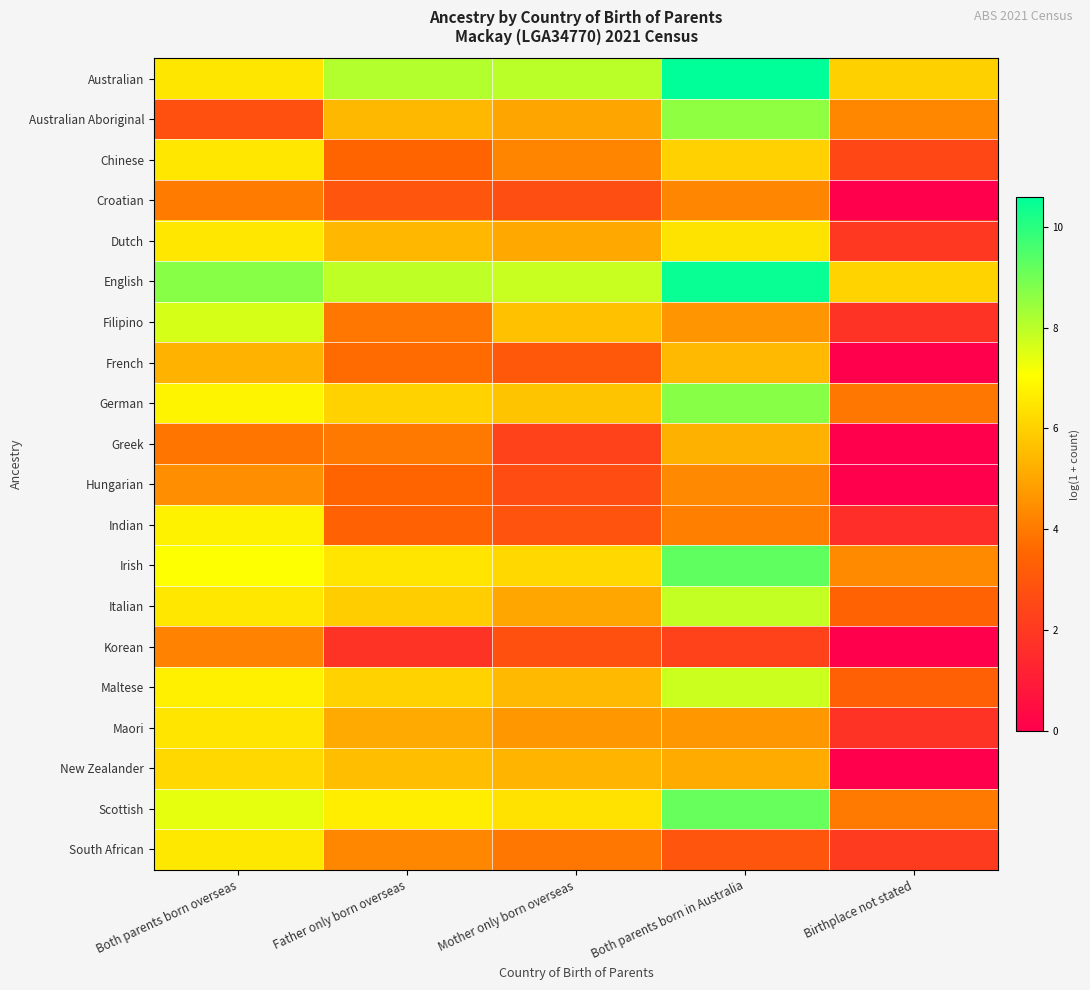

Which has a higher value, Father only born overseas or Both parents born overseas?

Father only born overseas